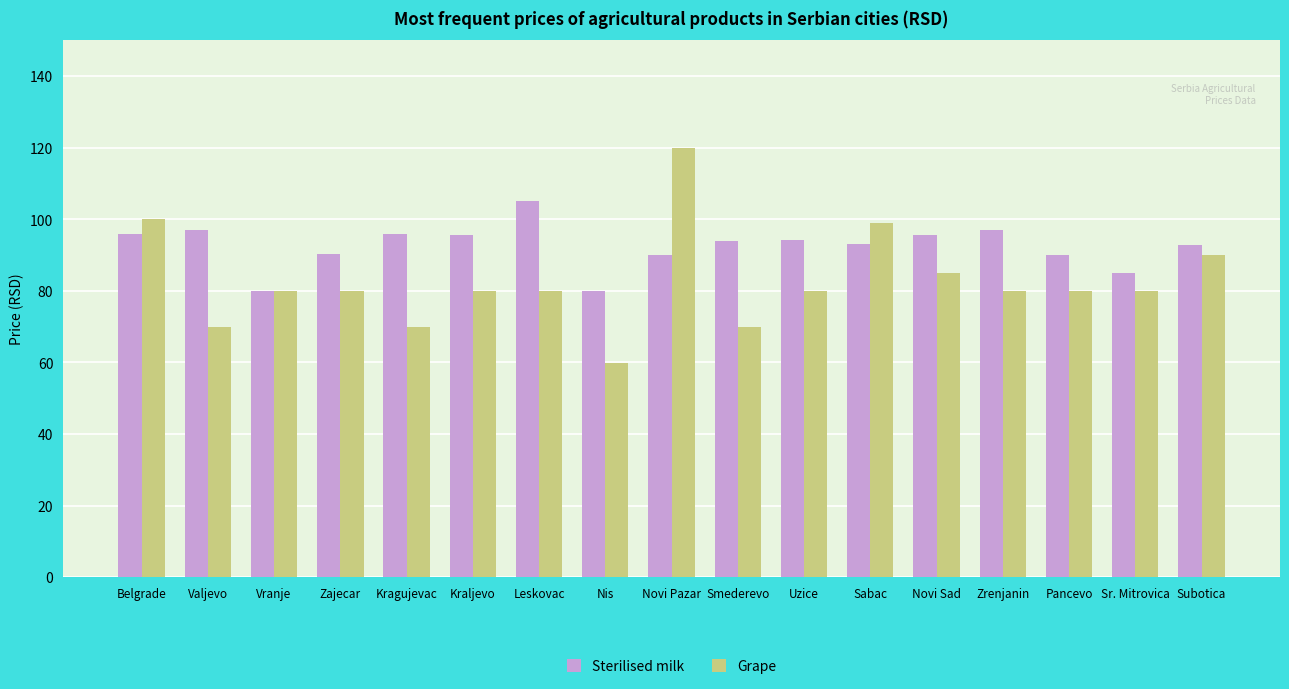

What is the total value across all series at Sr. Mitrovica?

165.0